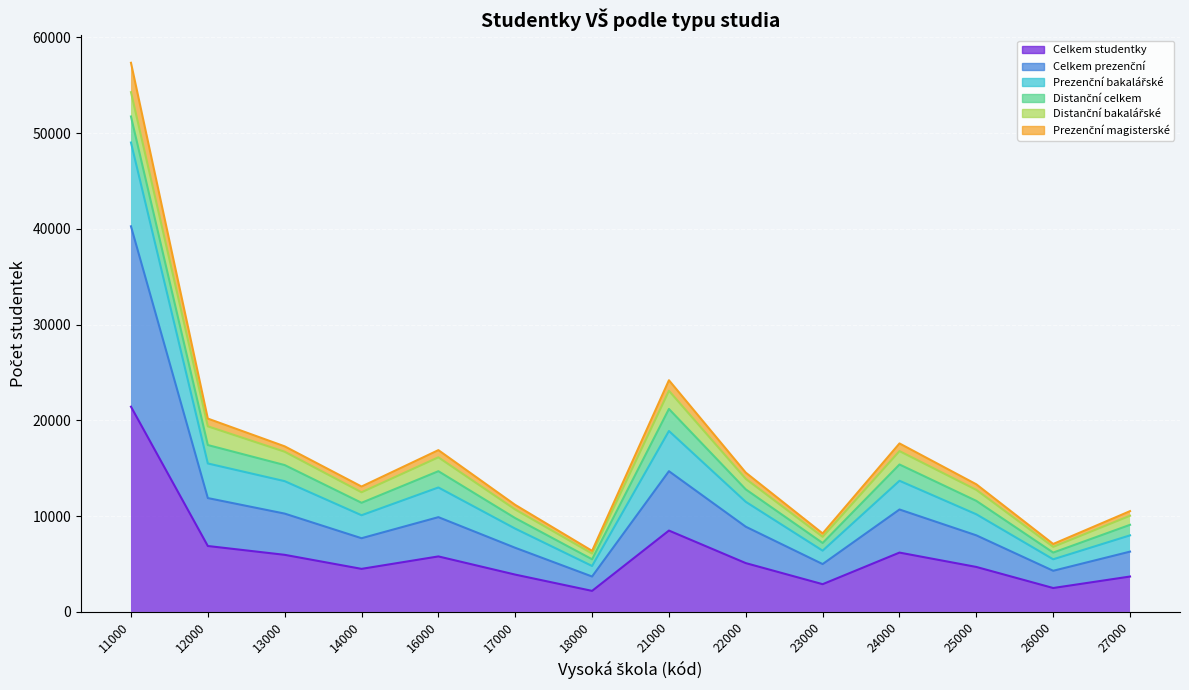

What is the value of the Celkem prezenční point at the 6th from the left?

6700